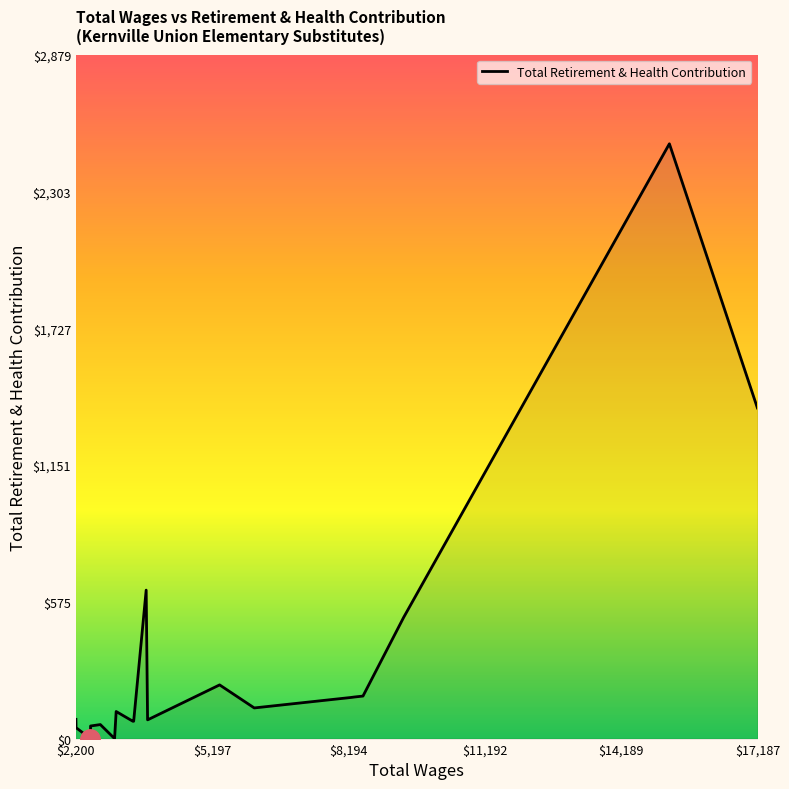

True or false: there are more than 0 points higher than both neighbors.

True